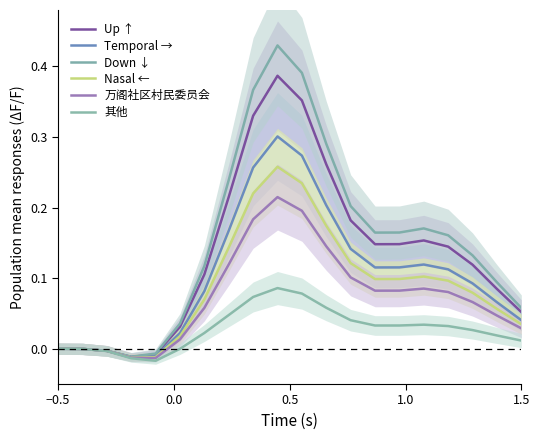

What are all the series names shown in the legend?

Up ↑, Temporal →, Down ↓, Nasal ←, 万阁社区村民委员会, 其他